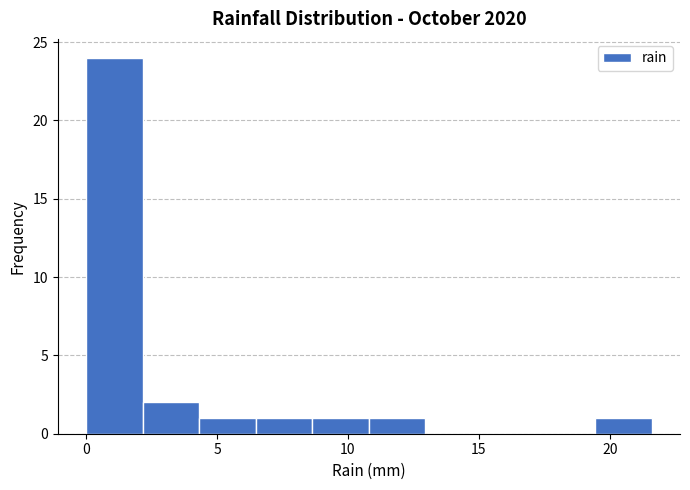

Which range on the x-axis has the tallest bar?

0.0 to 2.0